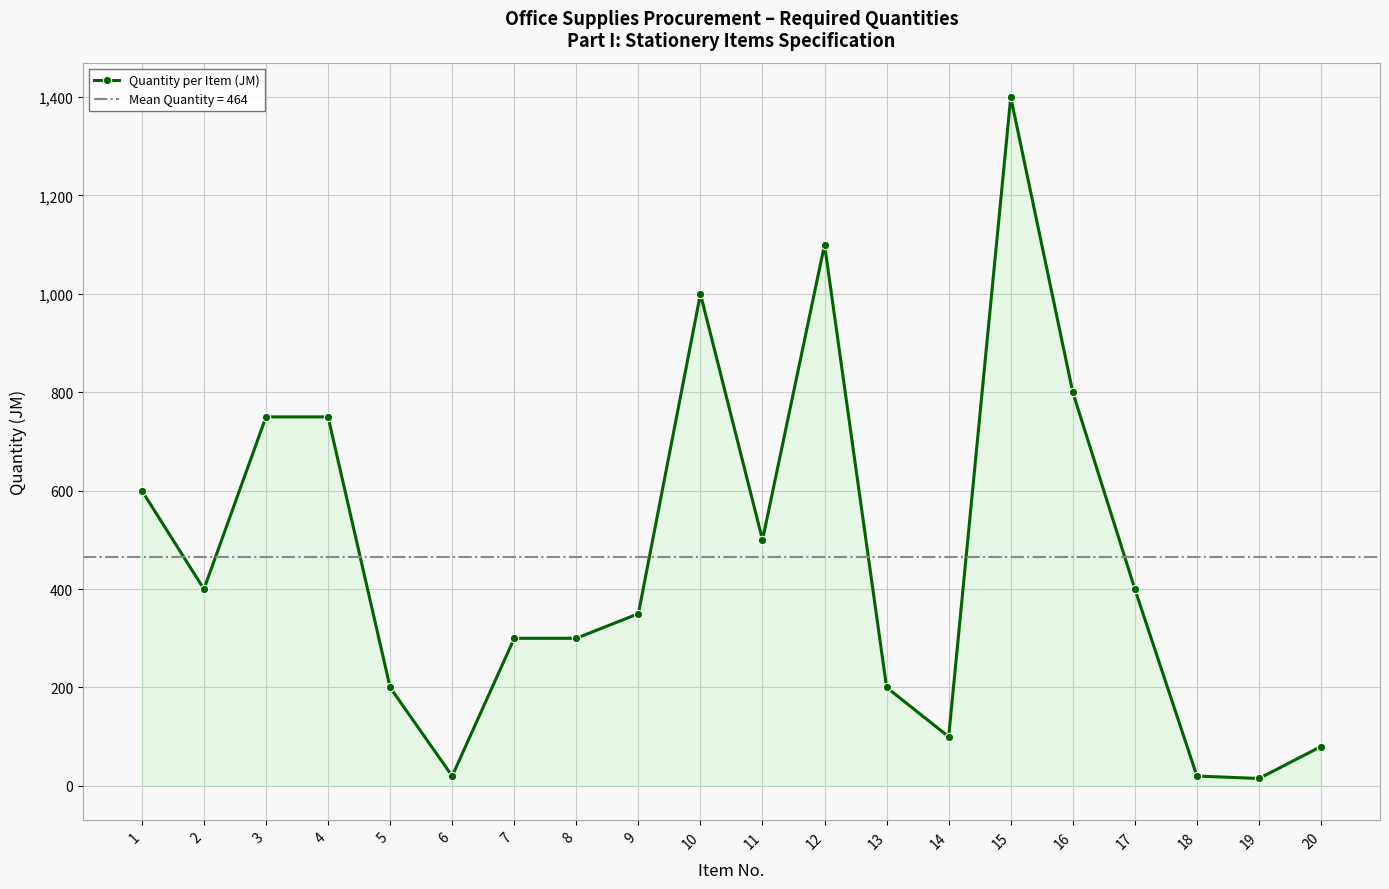

Which has a higher value, 11 or 9?

11